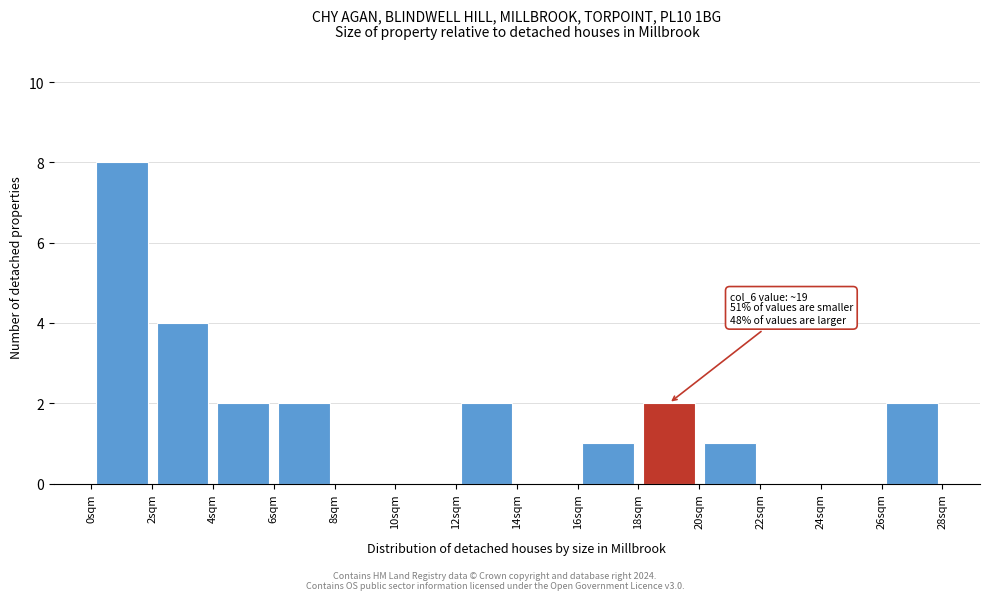

Which range on the x-axis has the tallest bar?

0 to 2